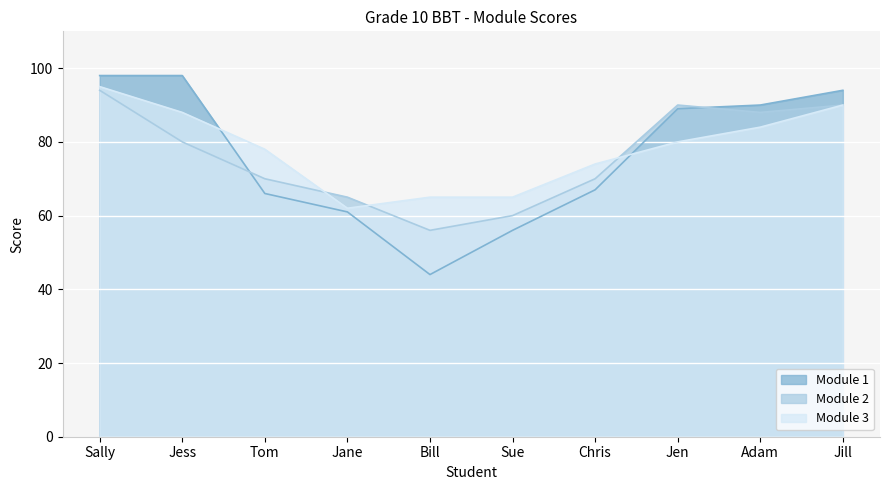

What is the spread (max minus min) of values at Jane?

4